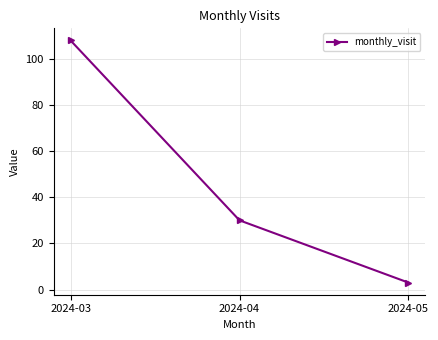

Rank the categories by value from lowest to highest.

2024-05, 2024-04, 2024-03